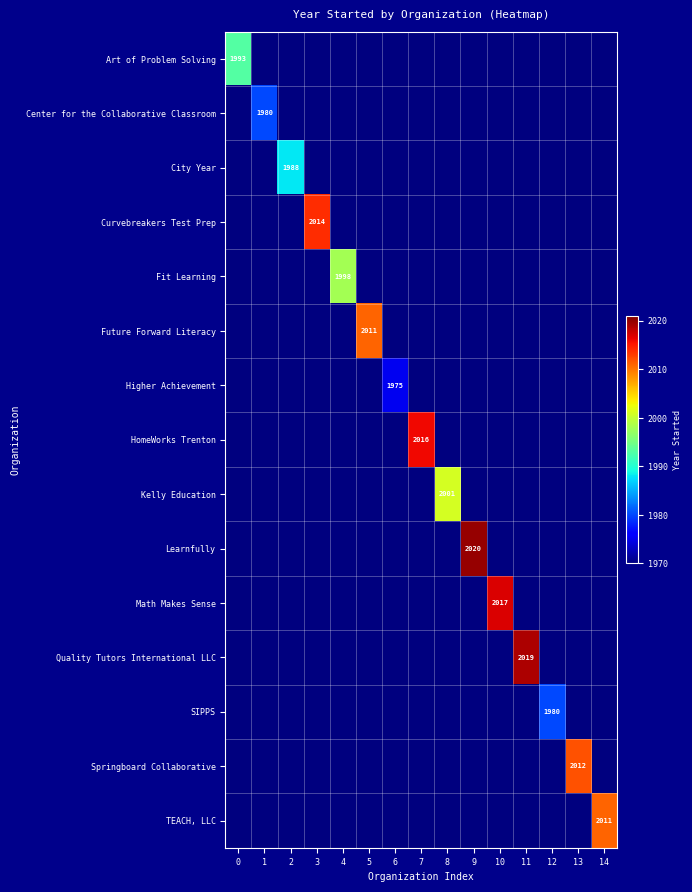

What is the total value across all series at 12?

29560